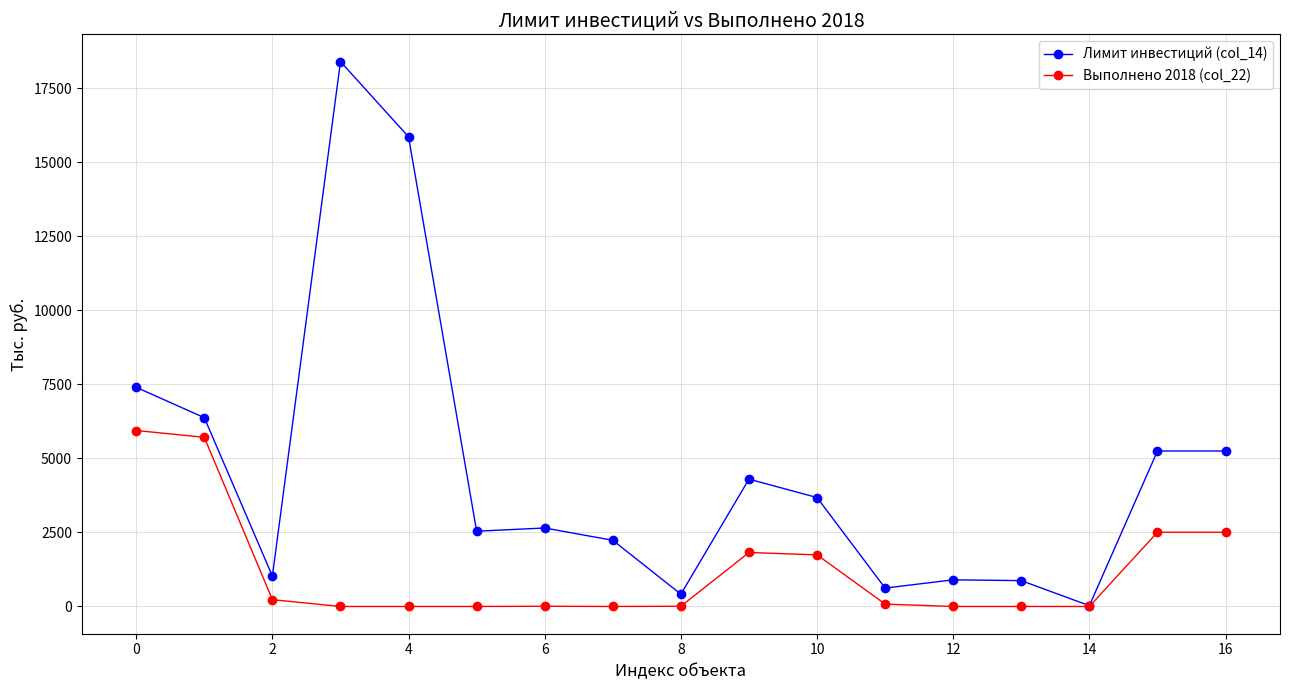

Which series has the widest spread of values?

Лимит инвестиций (col_14)